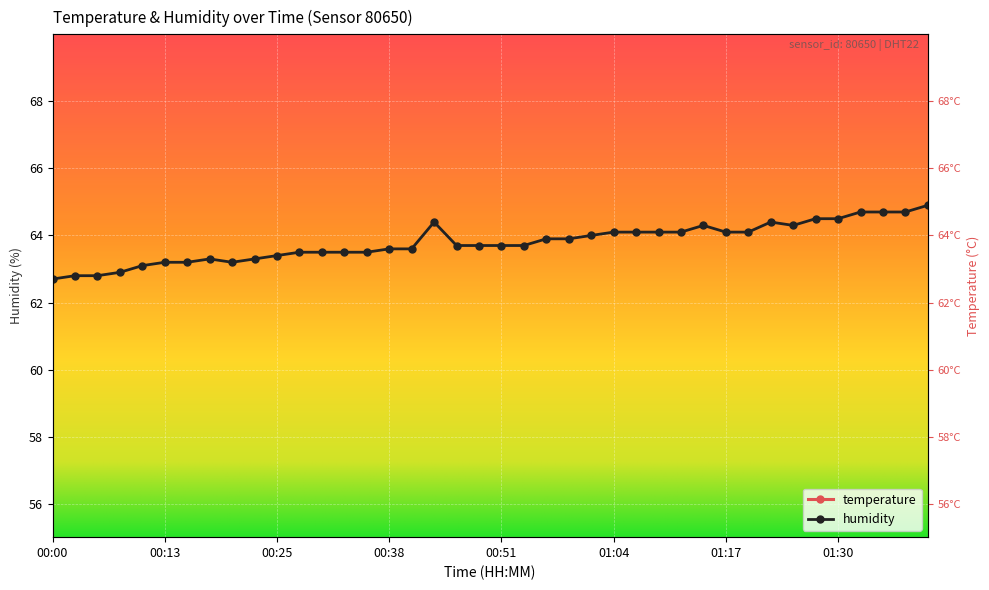

The value of humidity at 00:51 is 28.1. True or false?

False